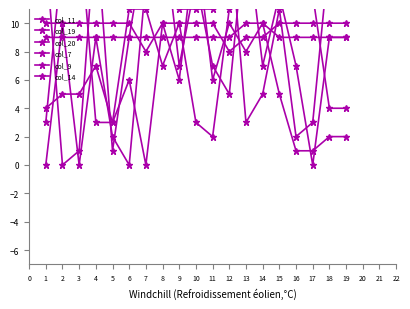

How many times do col_7 and col_9 cross each other?

9